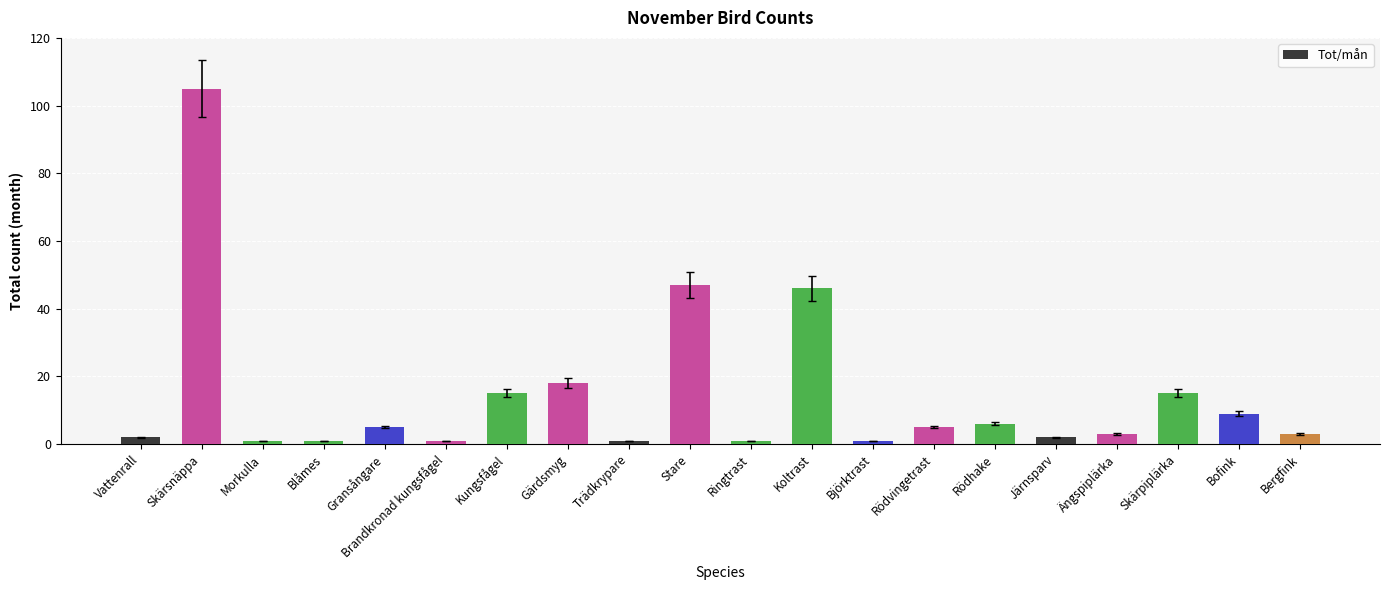

What is the value of the 6th bar from the left?

1